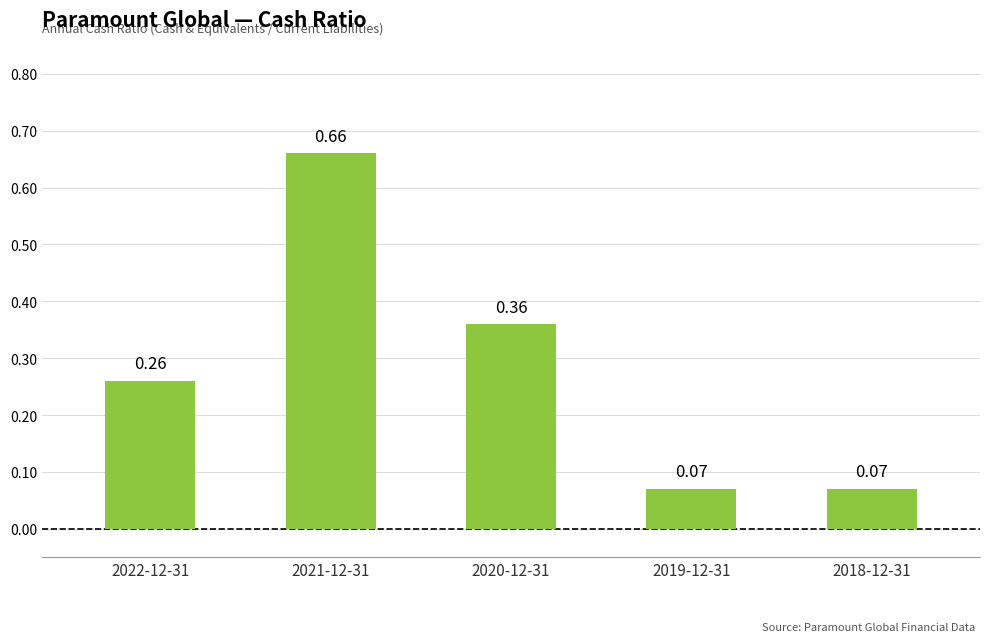

Between 2018-12-31 and 2021-12-31, which is larger?

2021-12-31